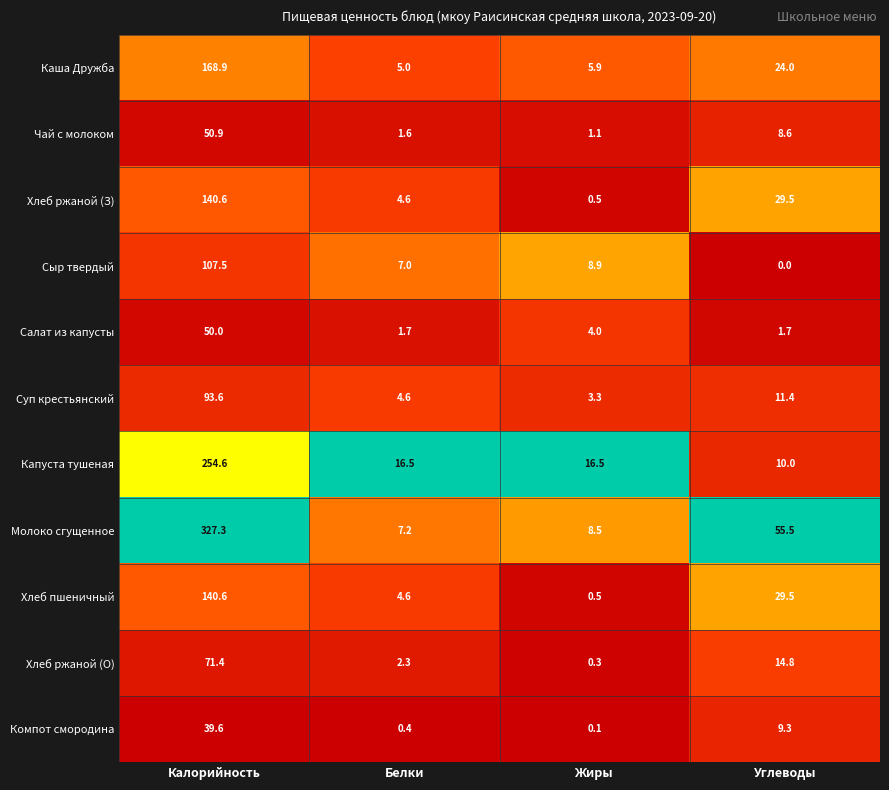

At how many categories does at least one series exceed 0?

4